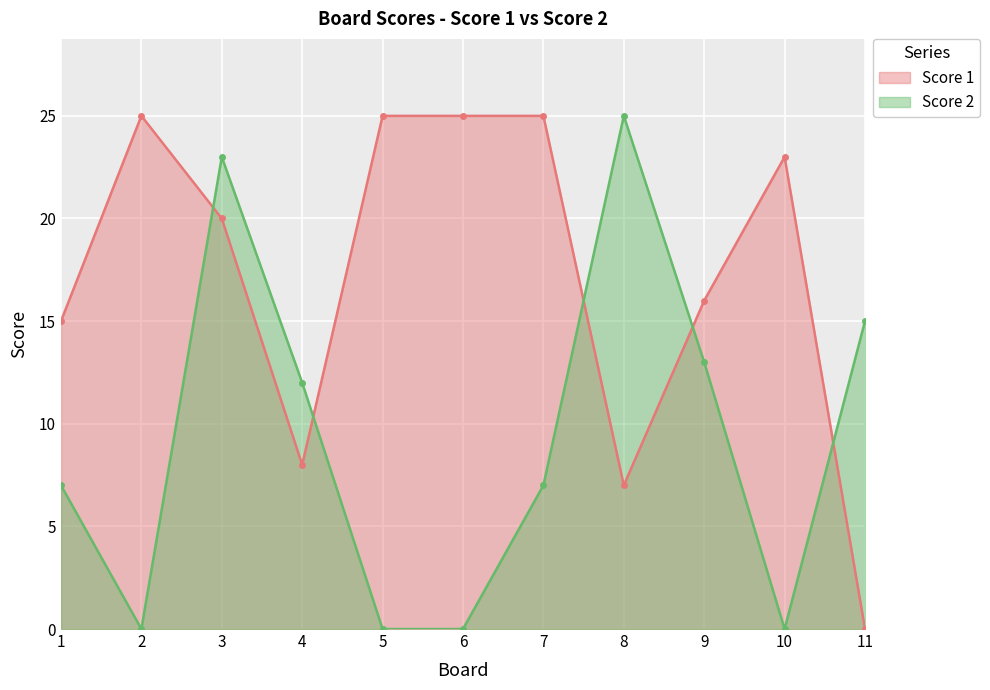

Reading right to left, transcribe all the data shown in this chart.

Score 1: 0	23	16	7	25	25	25	8	20	25	15
Score 2: 15	0	13	25	7	0	0	12	23	0	7